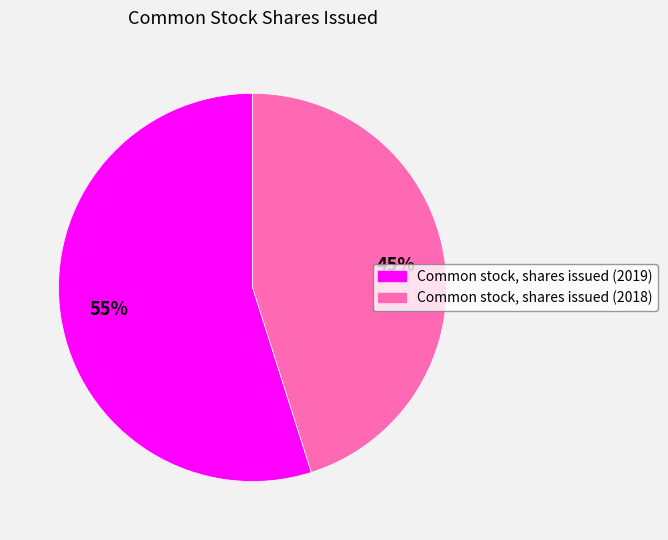

Count the number of slices in the pie.

2